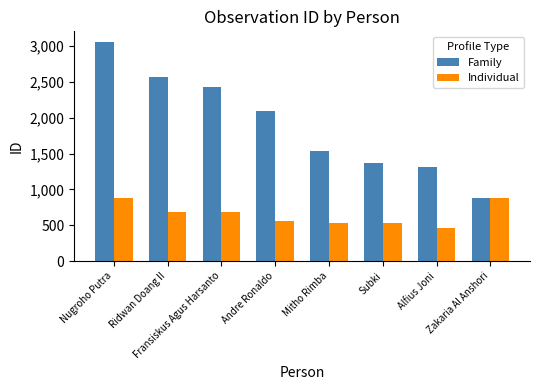

How many bars are there in total?

16